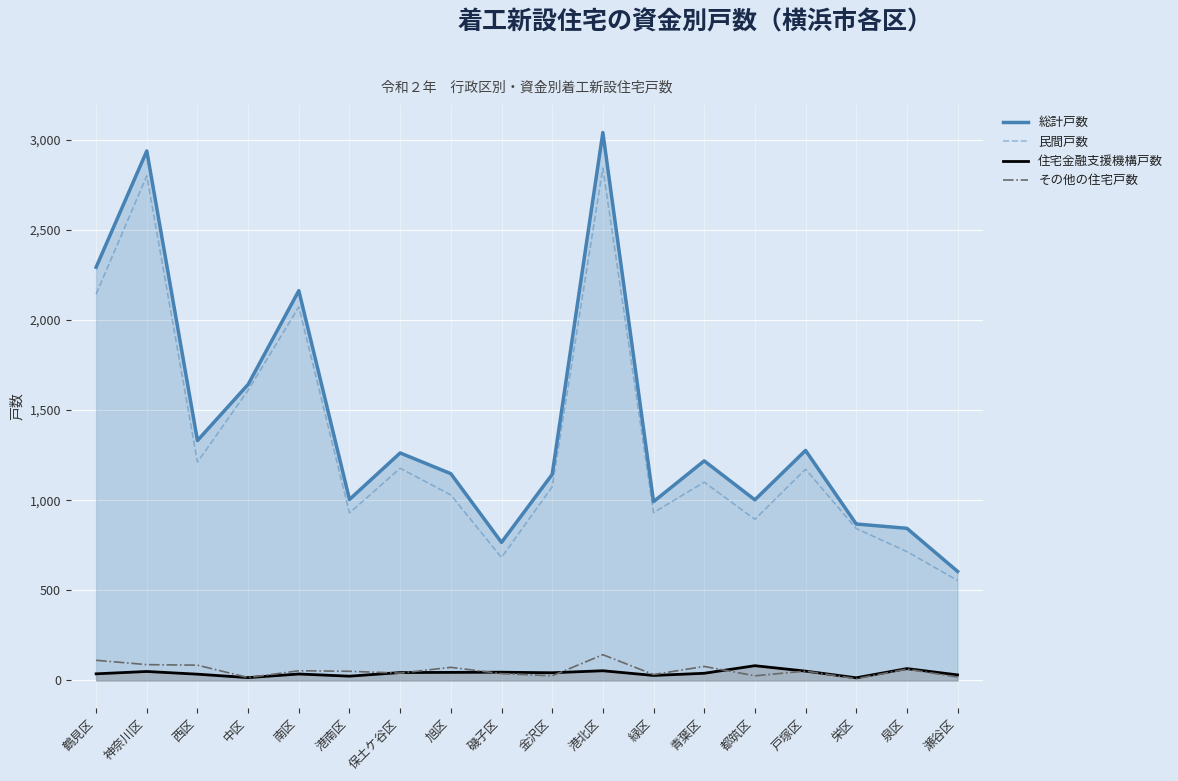

What are all the series names shown in the legend?

総計戸数, 民間戸数, 住宅金融支援機構戸数, その他の住宅戸数